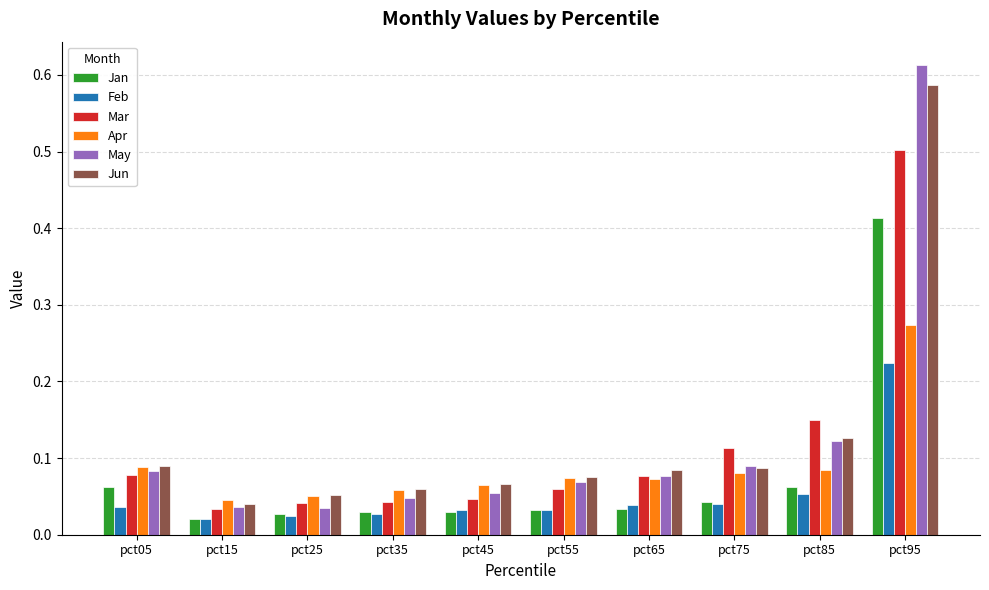

What value does the Mar series have at pct95?

0.5